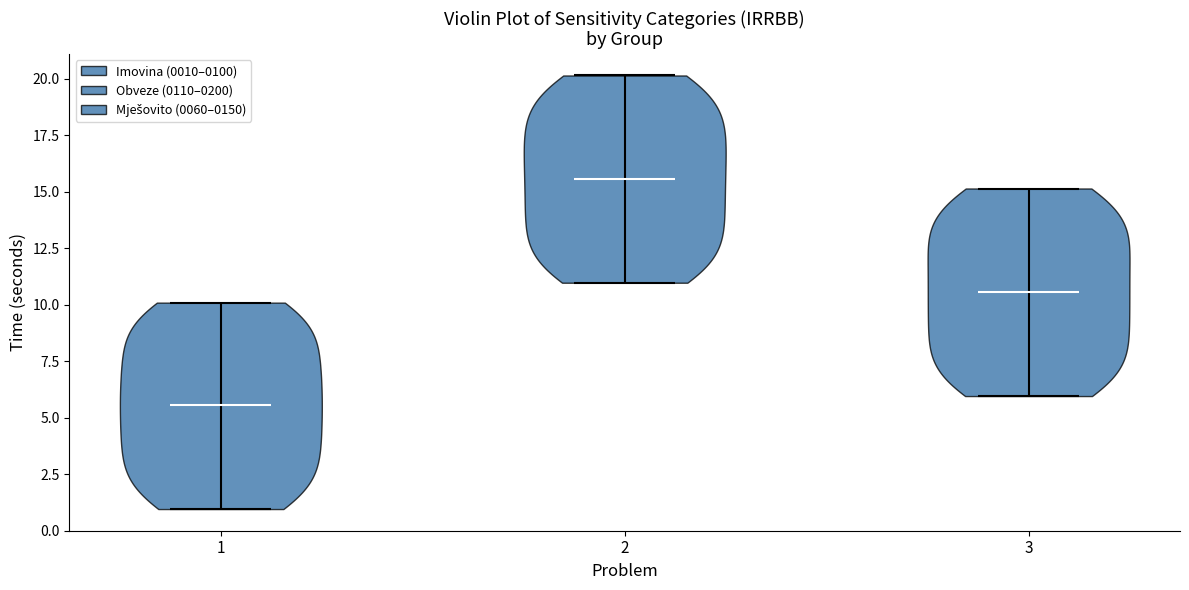

Which violin has the highest median line?

2